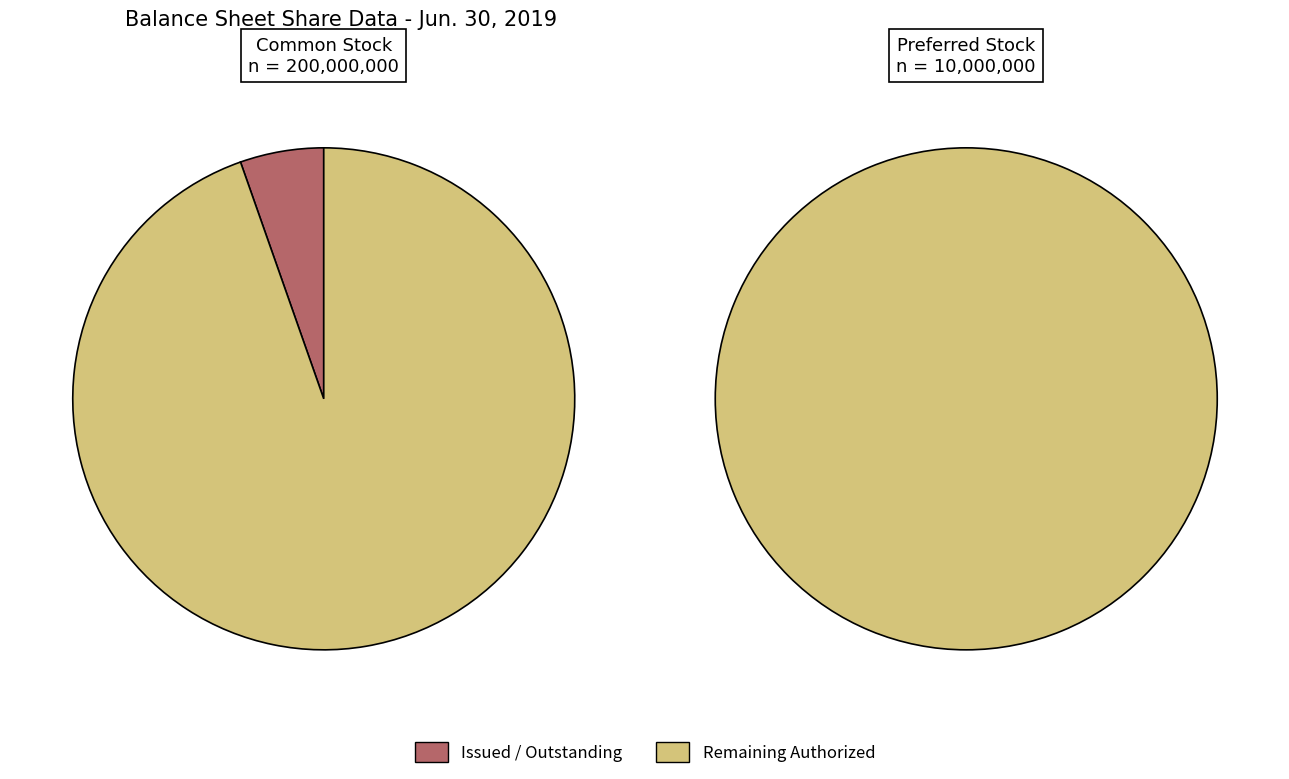

What is the change in value from Preferred stock, shares outstanding to Common stock, shares issued?

+10762473